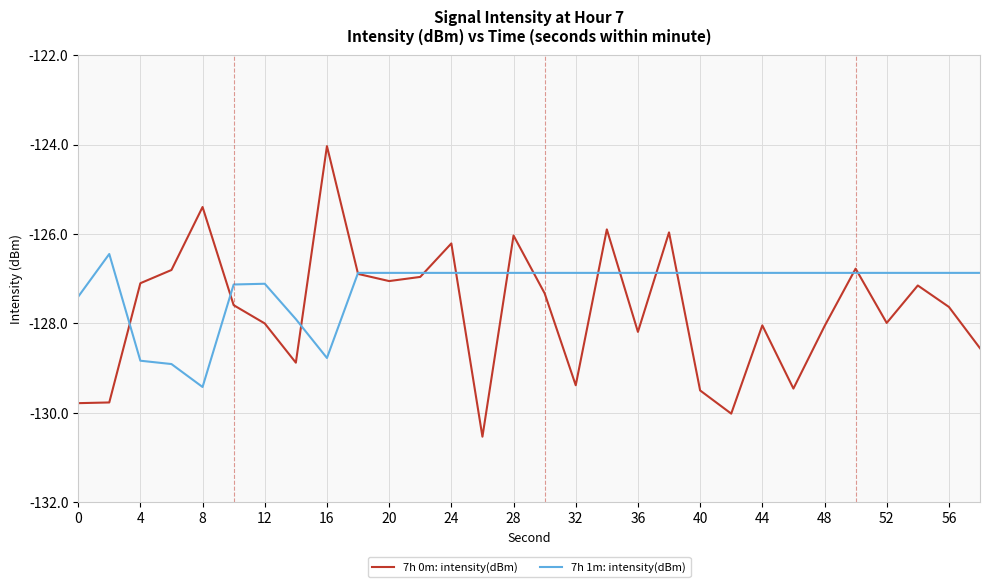

How many intersections are there between 7h 1m: intensity(dBm) and 7h 0m: intensity(dBm)?

14